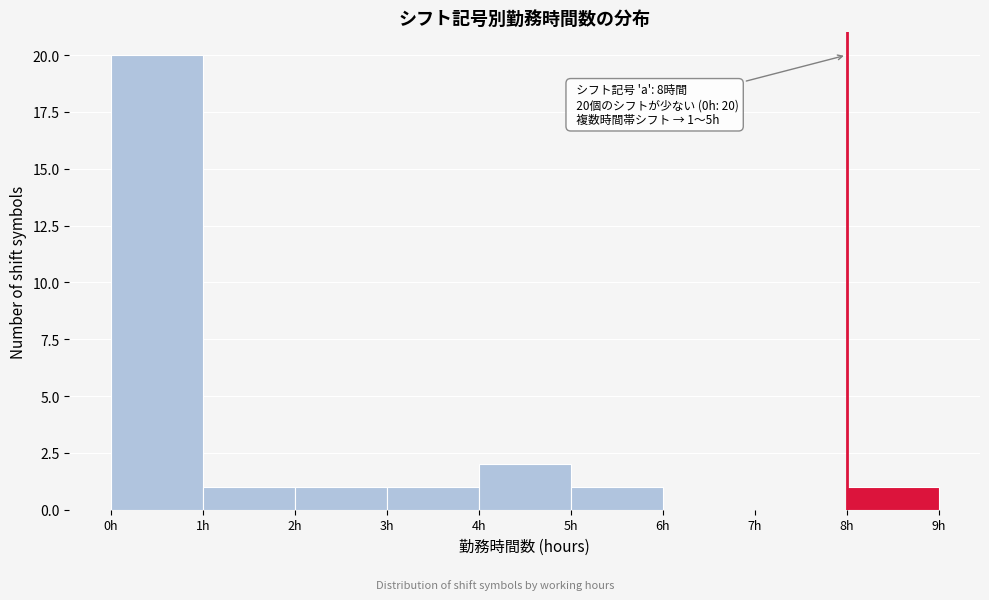

Which range on the x-axis has the tallest bar?

0 to 1